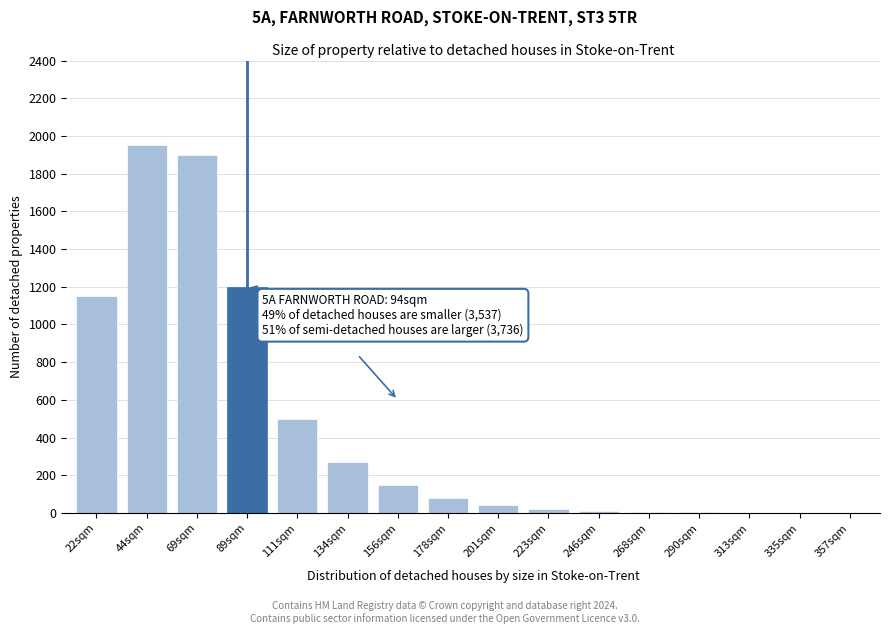

What is the change in value from 44sqm to 69sqm?

-50